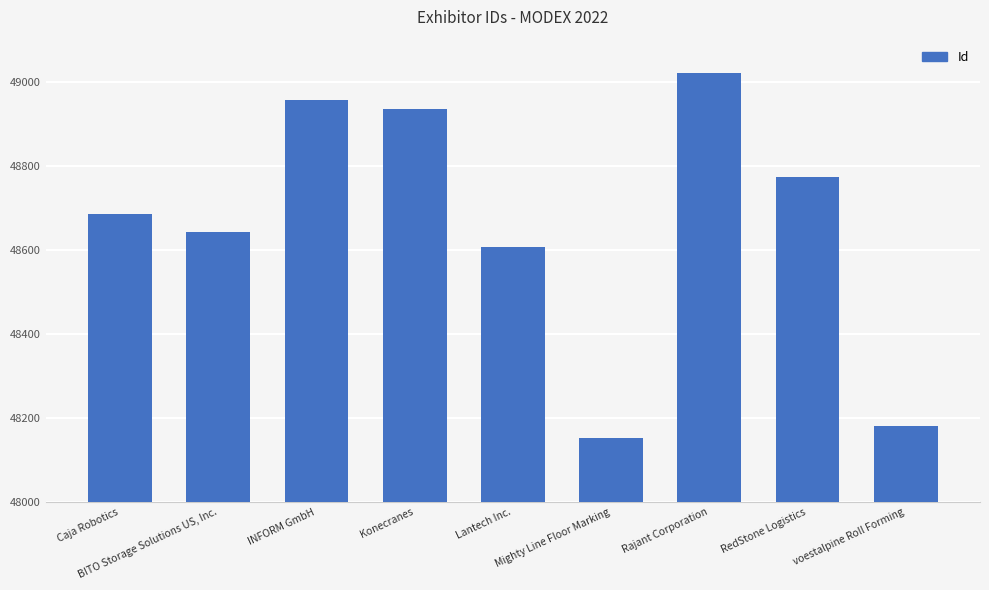

At which label is the value closest to 48586?

Lantech Inc.